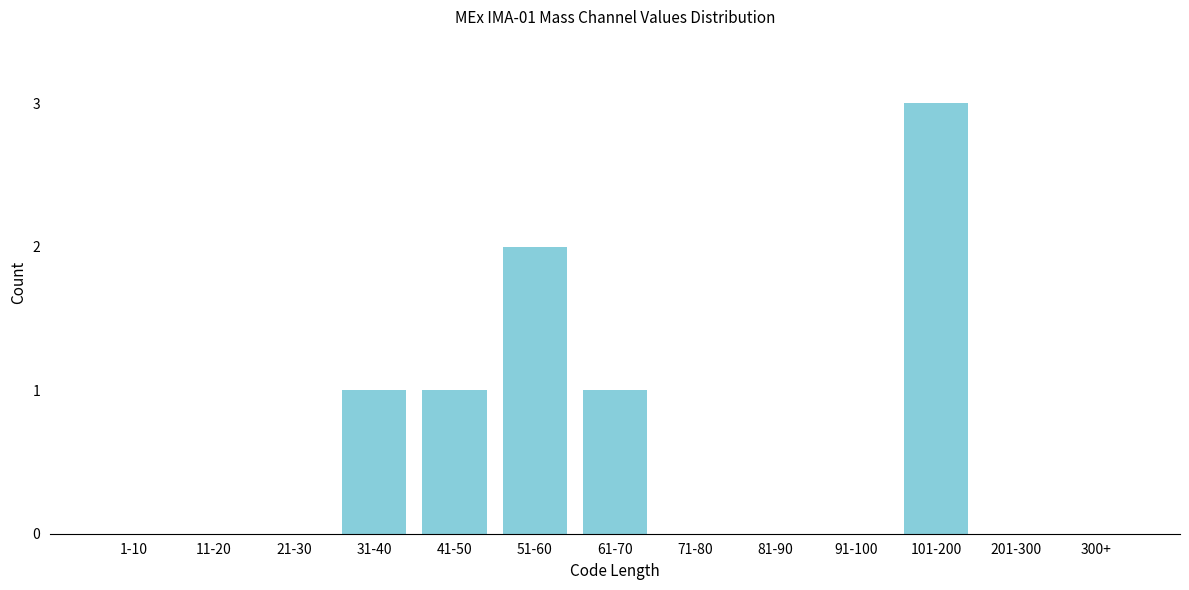

Reading left to right, transcribe all the data shown in this chart.

1-10=0	11-20=0	21-30=0	31-40=1	41-50=1	51-60=2	61-70=1	71-80=0	81-90=0	91-100=0	101-200=3	201-300=0	300+=0